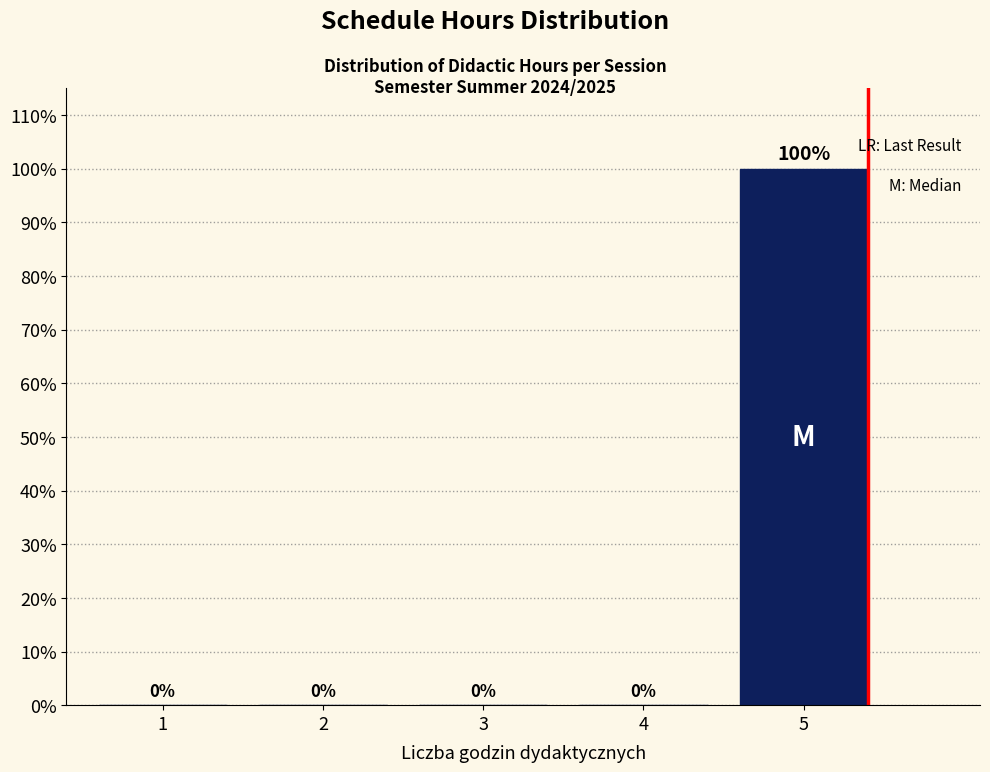

Reading left to right, extract all data points from this chart.

1=0	2=0	3=0	4=0	5=100